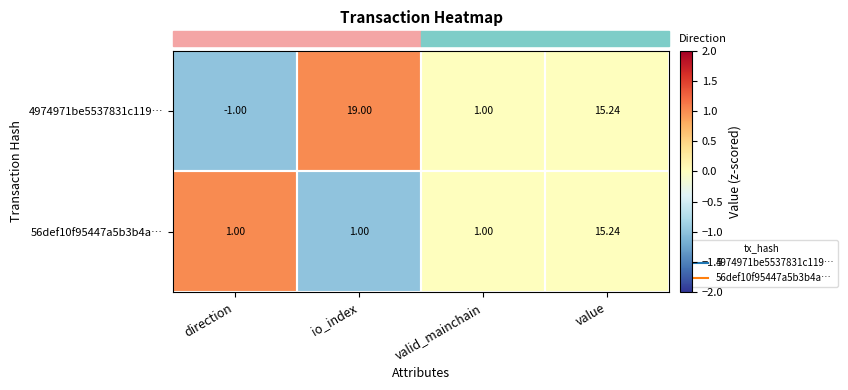

At which label does 4974971be5537831c119… first exceed 15?

io_index